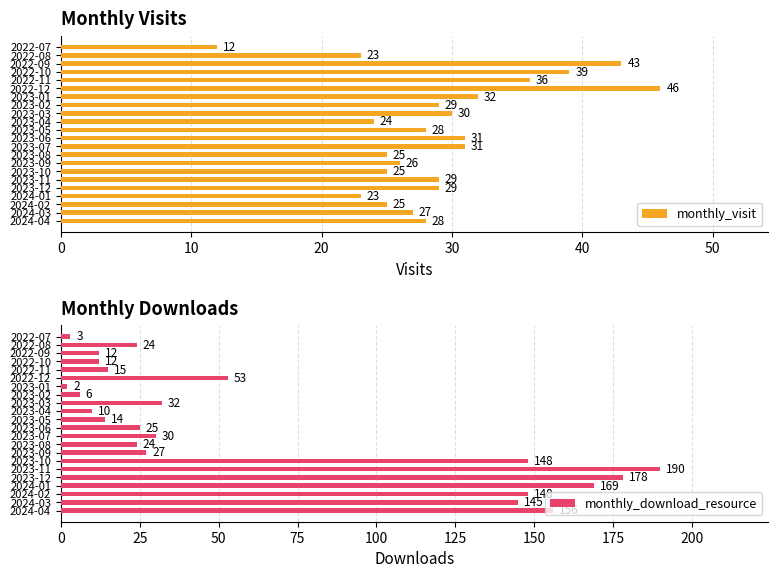

Reading left to right, transcribe all the data shown in this chart.

monthly_visit: 12	23	43	39	36	46	32	29	30	24	28	31	31	25	26	25	29	29	23	25	27	28
monthly_download_resource: 3	24	12	12	15	53	2	6	32	10	14	25	30	24	27	148	190	178	169	148	145	156